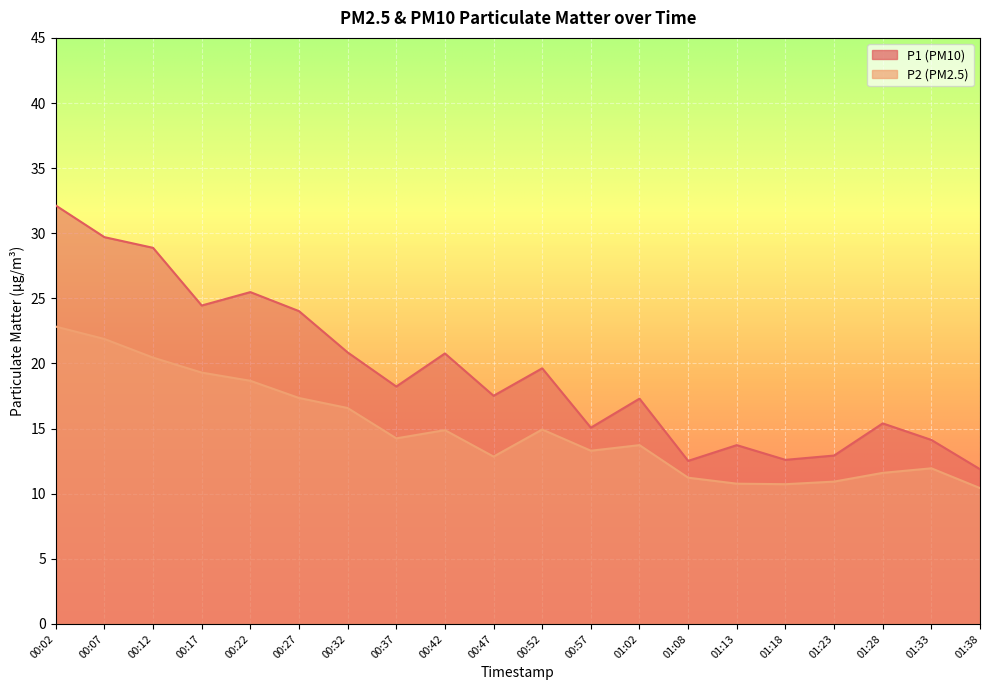

True or false: P1 has a value of 19.0 at 01:23.

False